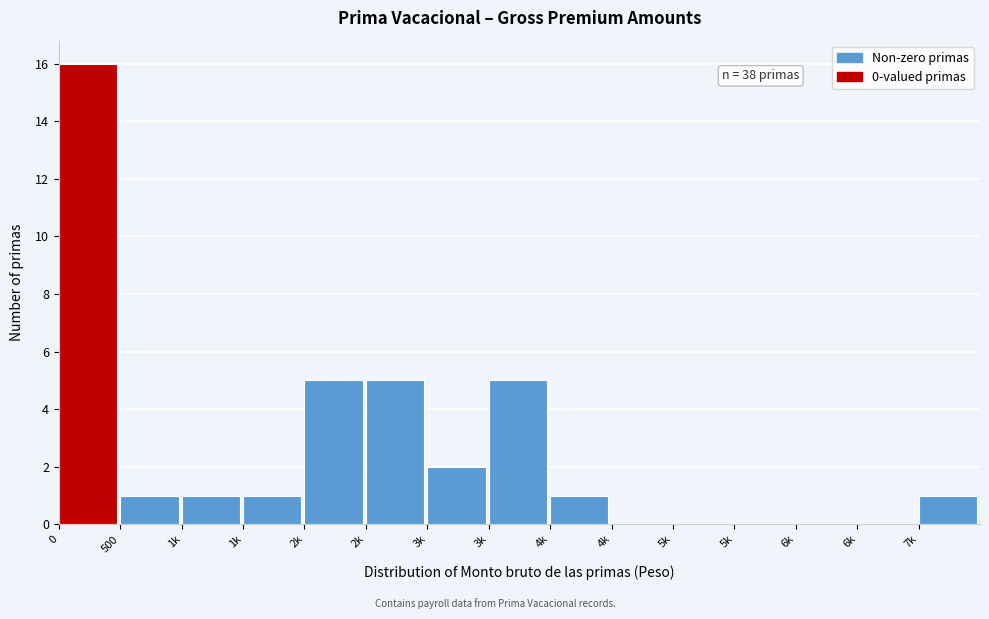

Are the bars horizontal?

No